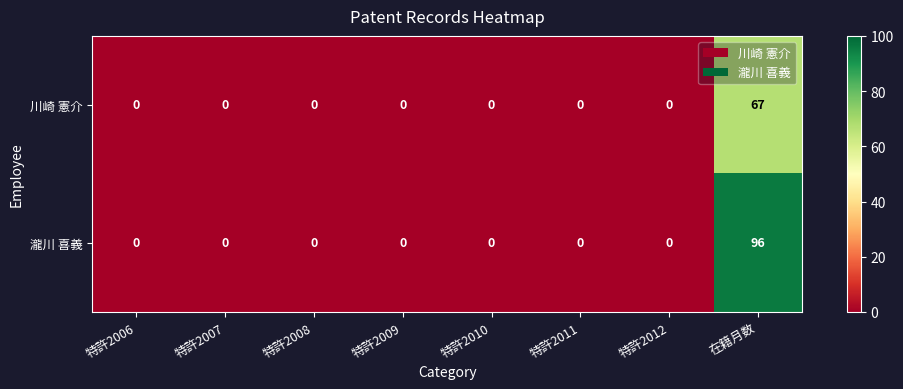

Reading right to left, transcribe all the data shown in this chart.

川崎 憲介: 在籍月数=67	特許2012=0	特許2011=0	特許2010=0	特許2009=0	特許2008=0	特許2007=0	特許2006=0
瀧川 喜義: 在籍月数=96	特許2012=0	特許2011=0	特許2010=0	特許2009=0	特許2008=0	特許2007=0	特許2006=0